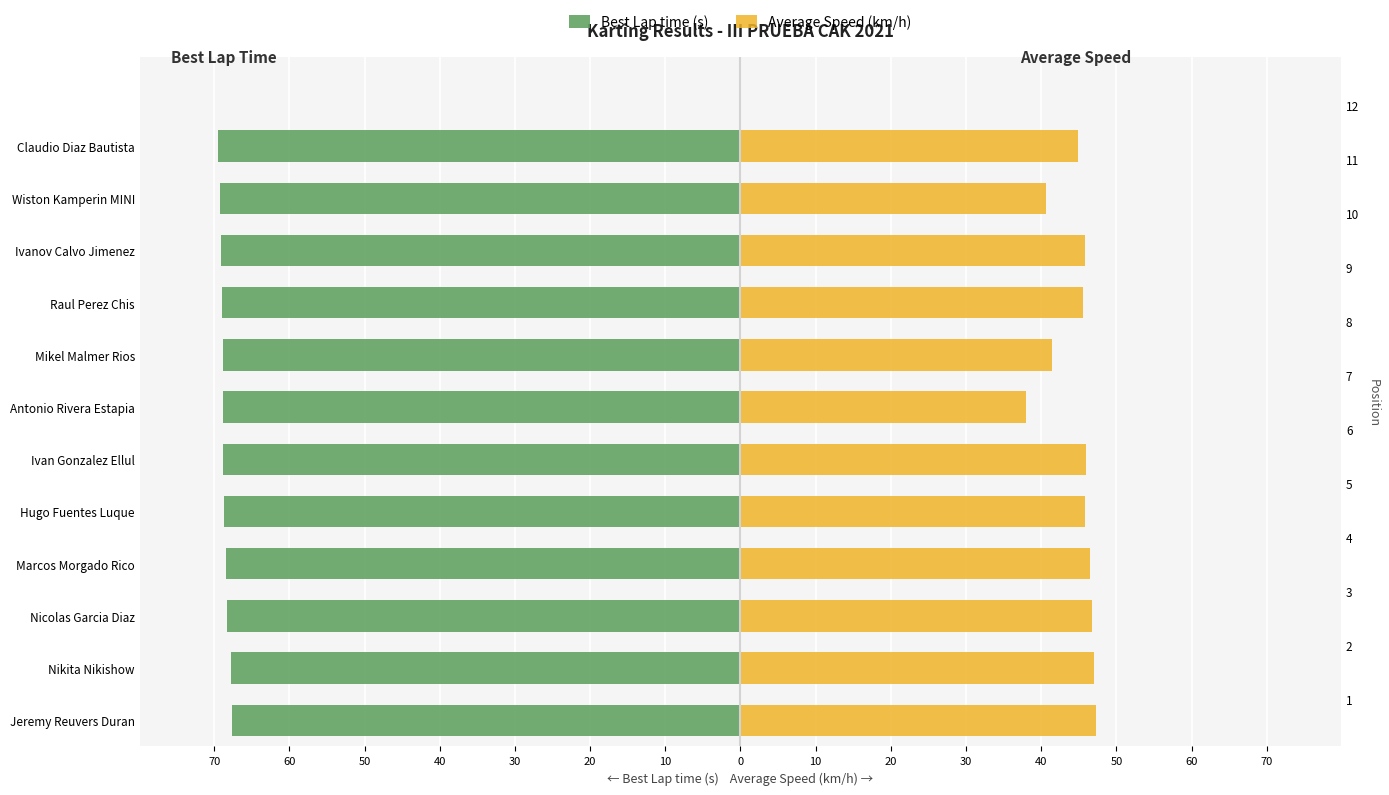

What is the value of the Average Speed (km/h) bar at the 1st from the left?

47.4